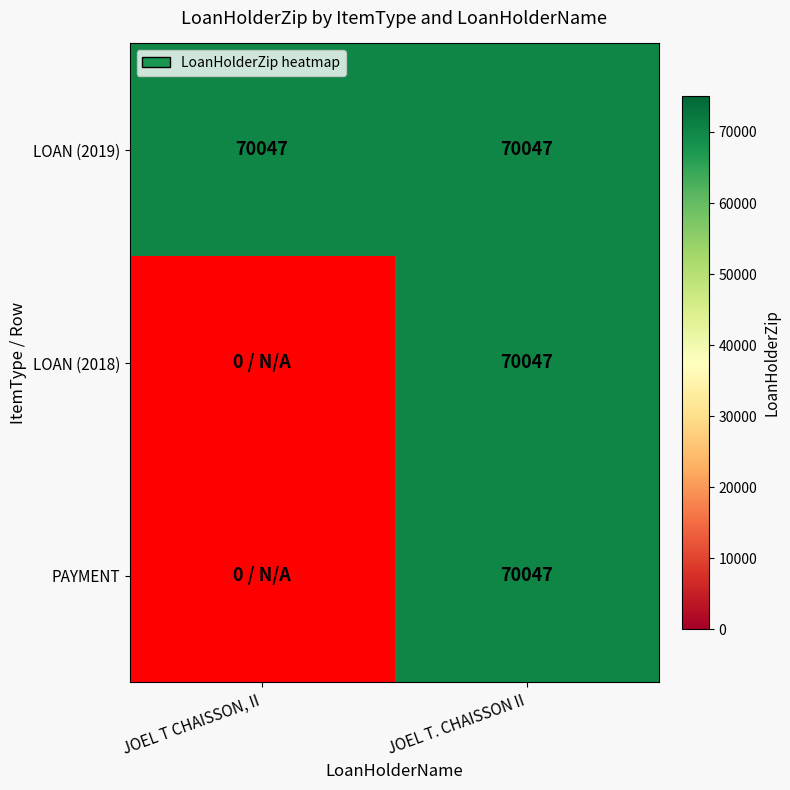

Is the value of JOEL T. CHAISSON II at PAYMENT greater than the value of JOEL T CHAISSON, II at PAYMENT?

Yes